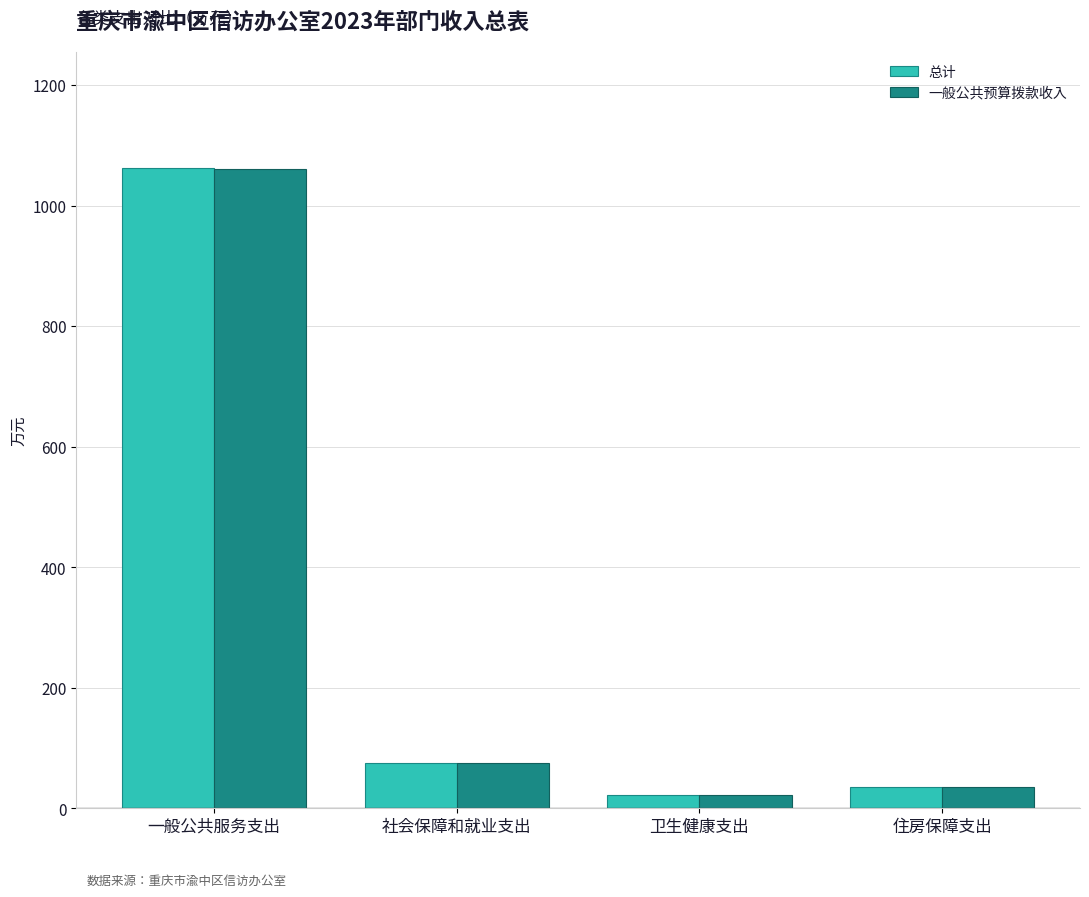

At which label is 总计 closest to 542?

社会保障和就业支出